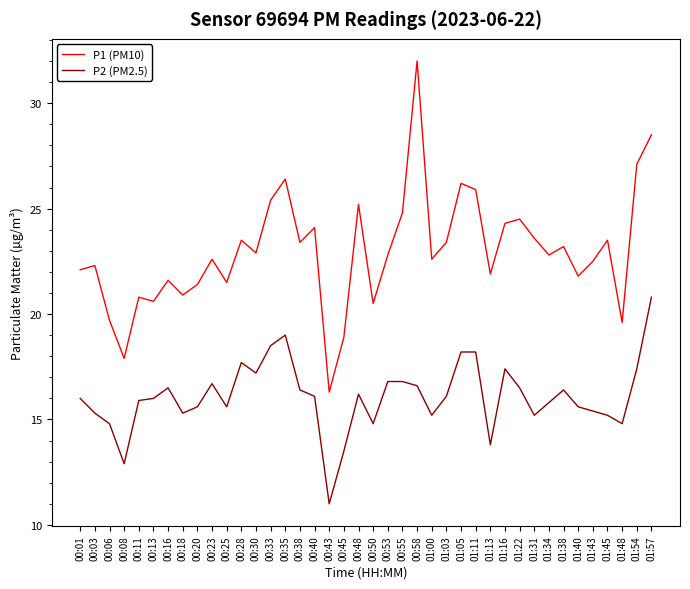

At 01:38, list the series in order from largest to smallest.

P1 (PM10), P2 (PM2.5)